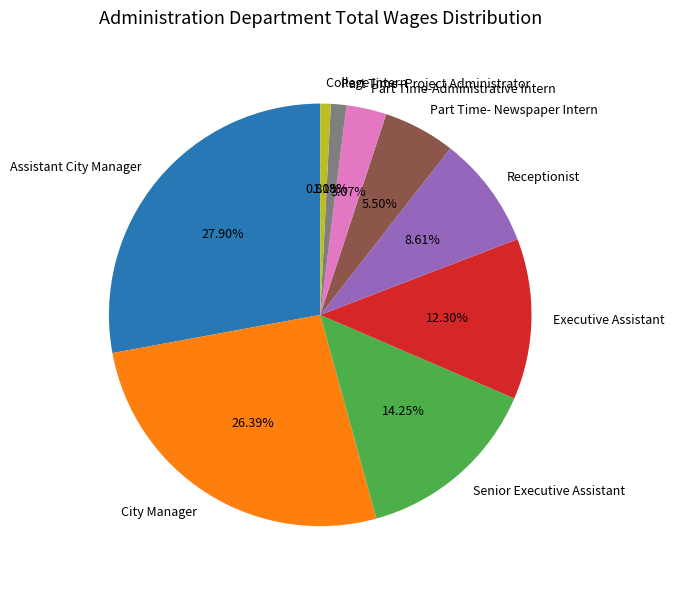

Between Part Time- Newspaper Intern and Senior Executive Assistant, which is larger?

Senior Executive Assistant